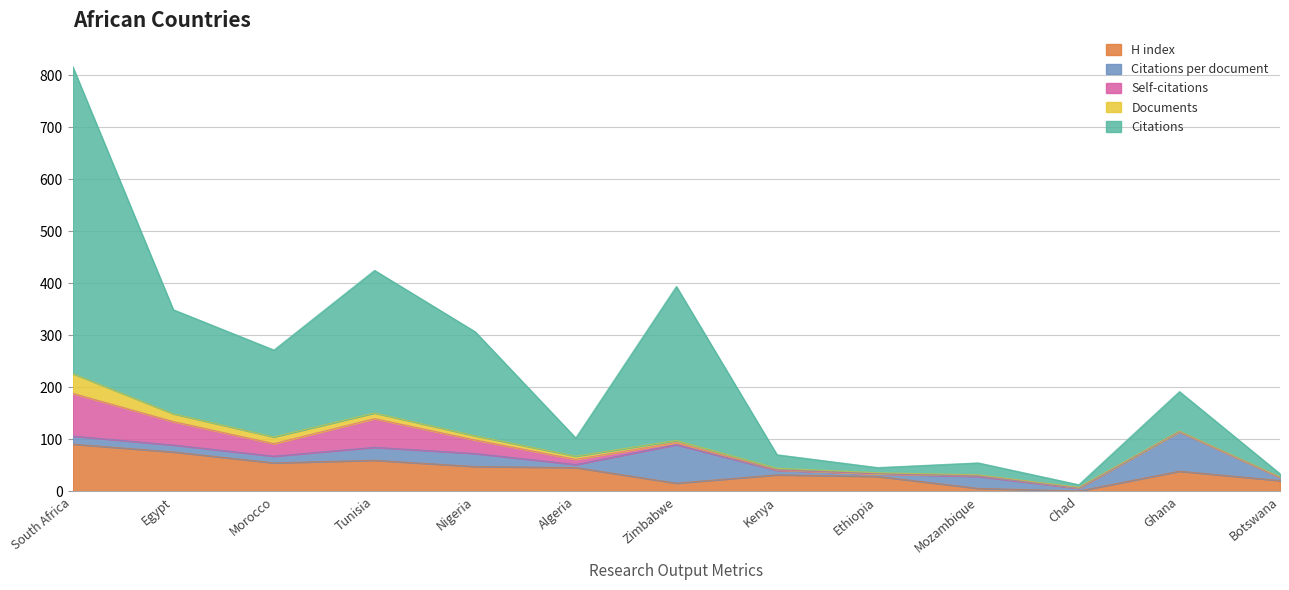

What is the total value across all series at Egypt?

349.3